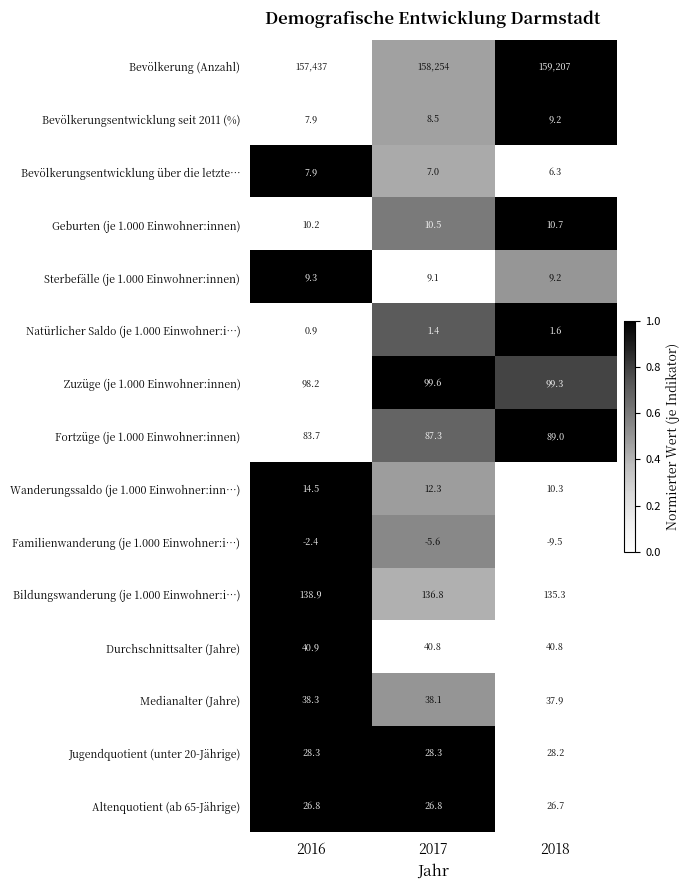

List the series in order of their peak value, highest first.

Bevölkerung (Anzahl), Bildungswanderung (je 1.000 Einwohner:i…), Zuzüge (je 1.000 Einwohner:innen), Fortzüge (je 1.000 Einwohner:innen), Durchschnittsalter (Jahre), Medianalter (Jahre), Jugendquotient (unter 20-Jährige), Altenquotient (ab 65-Jährige), Wanderungssaldo (je 1.000 Einwohner:inn…), Geburten (je 1.000 Einwohner:innen), Sterbefälle (je 1.000 Einwohner:innen), Bevölkerungsentwicklung seit 2011 (%), Bevölkerungsentwicklung über die letzte…, Natürlicher Saldo (je 1.000 Einwohner:i…), Familienwanderung (je 1.000 Einwohner:i…)